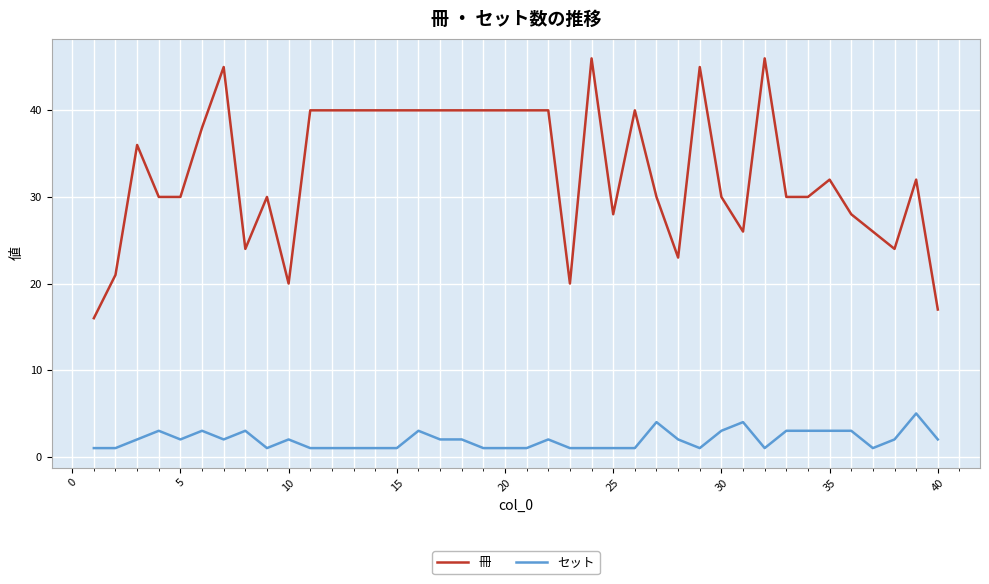

True or false: 冊 has more than 0 interior local peaks.

True